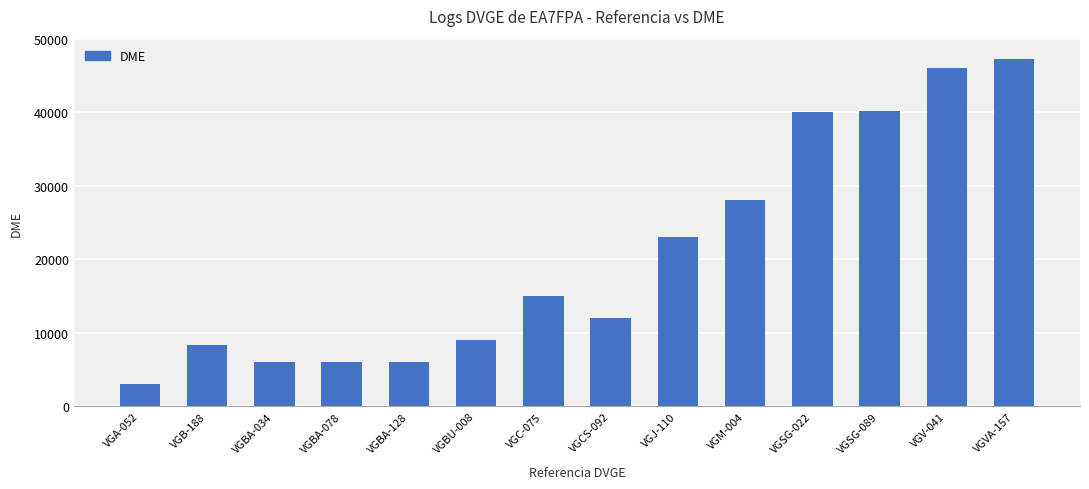

What value does the data have at VGB-188, to the nearest 50?

8300